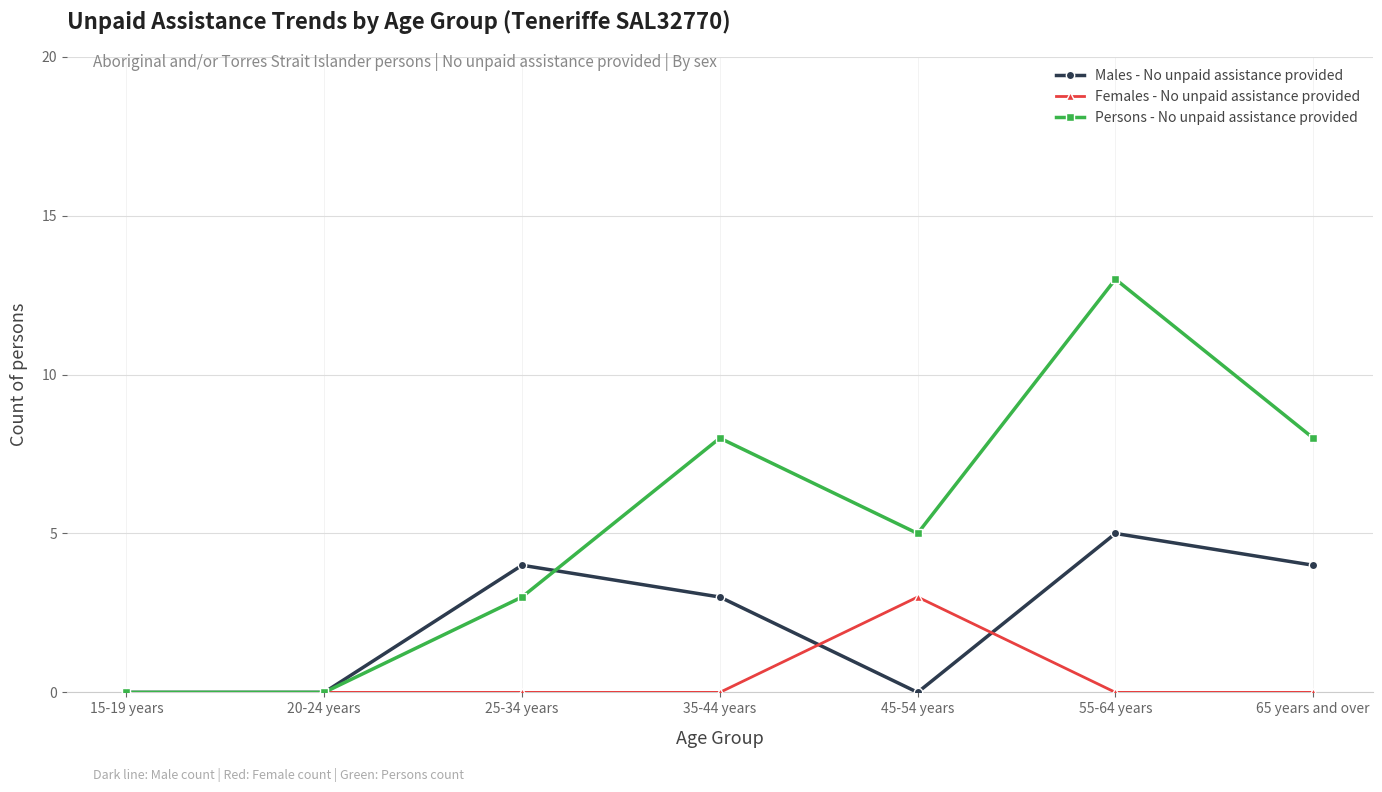

After their last crossing, which series has the higher values: Persons - No unpaid assistance provided or Males - No unpaid assistance provided?

Persons - No unpaid assistance provided